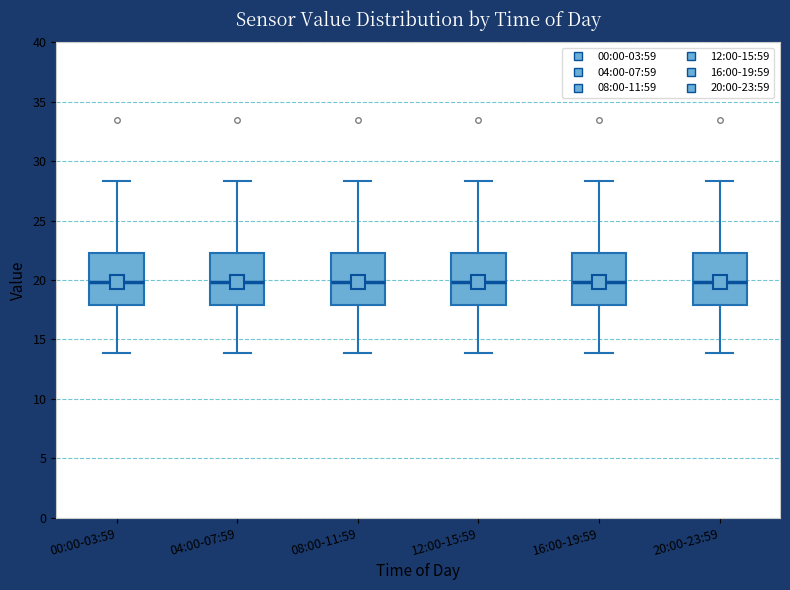

Reading left to right, transcribe this box plot: for each box, give where its median line is, the range the box spans, and where its two whiskers end, as read against the y-axis. The values are not printed on the chart, so give them approximately, as read against the axis.

00:00-03:59: median 20.0, box 18.0 to 22.5, whiskers 14.0 to 28.5
04:00-07:59: median 20.0, box 18.0 to 22.5, whiskers 14.0 to 28.5
08:00-11:59: median 20.0, box 18.0 to 22.5, whiskers 14.0 to 28.5
12:00-15:59: median 20.0, box 18.0 to 22.5, whiskers 14.0 to 28.5
16:00-19:59: median 20.0, box 18.0 to 22.5, whiskers 14.0 to 28.5
20:00-23:59: median 20.0, box 18.0 to 22.5, whiskers 14.0 to 28.5